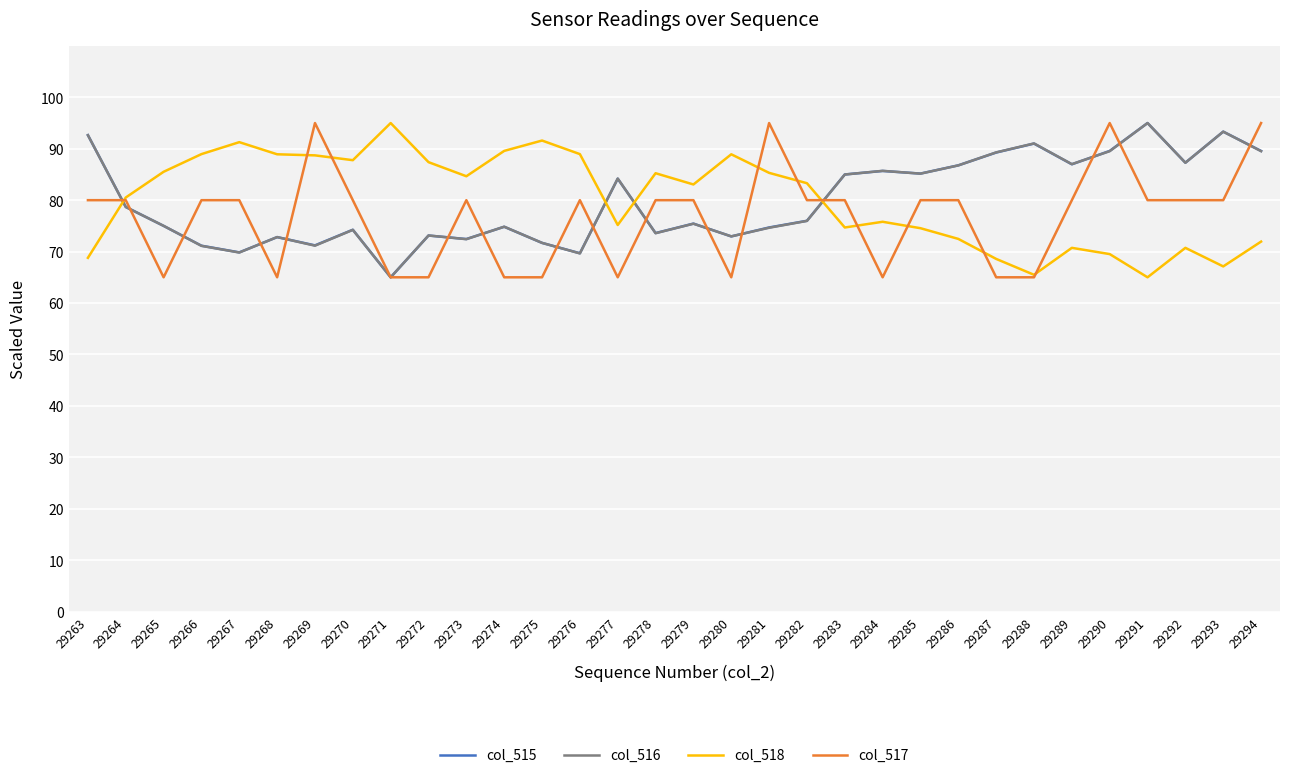

What is the lowest value of the col_516 series?

65.0